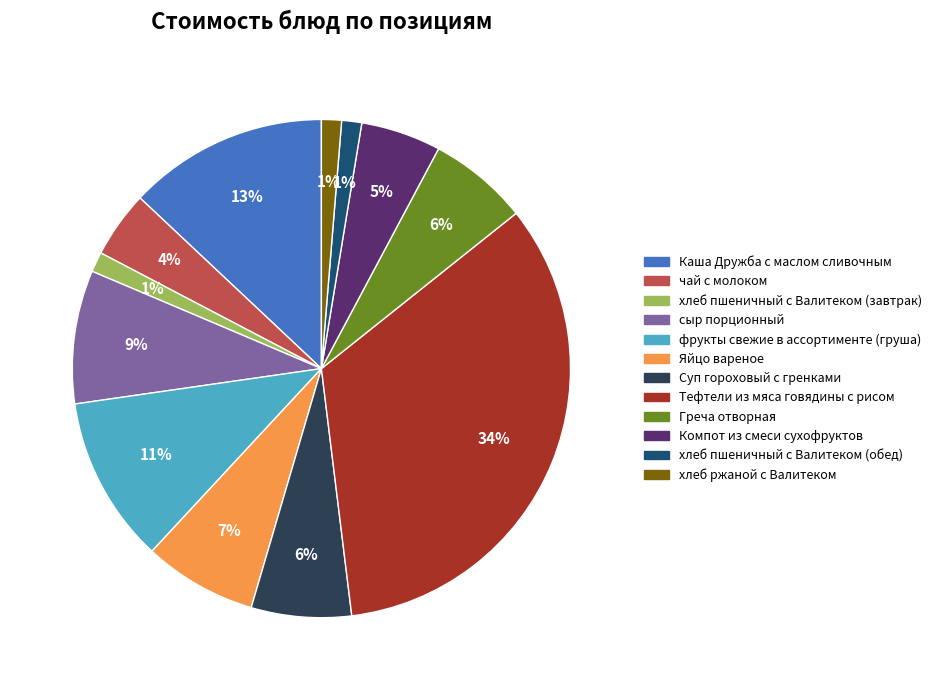

Is there a majority slice in this chart?

No